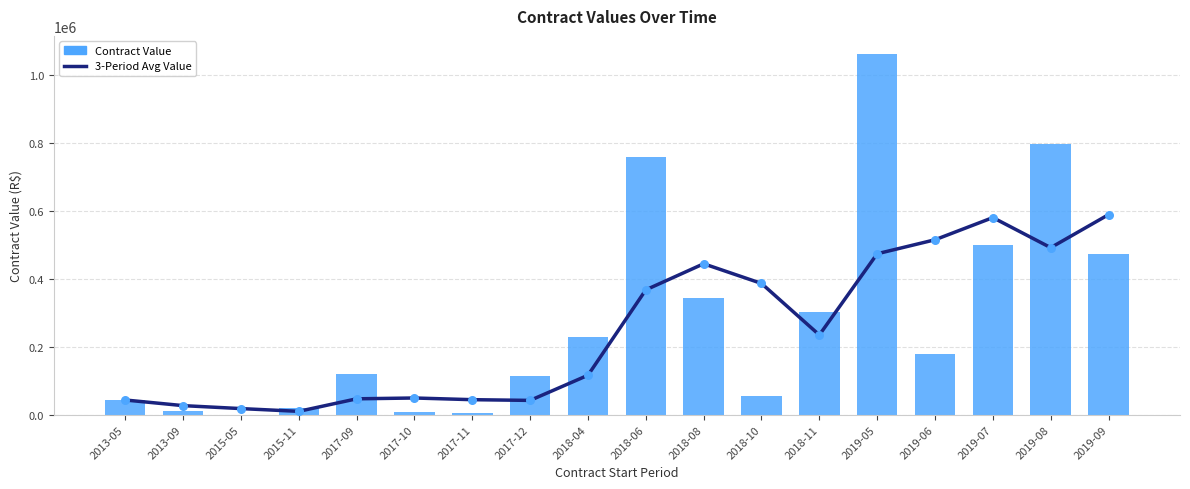

Which series has the largest total across all categories?

Contract Value